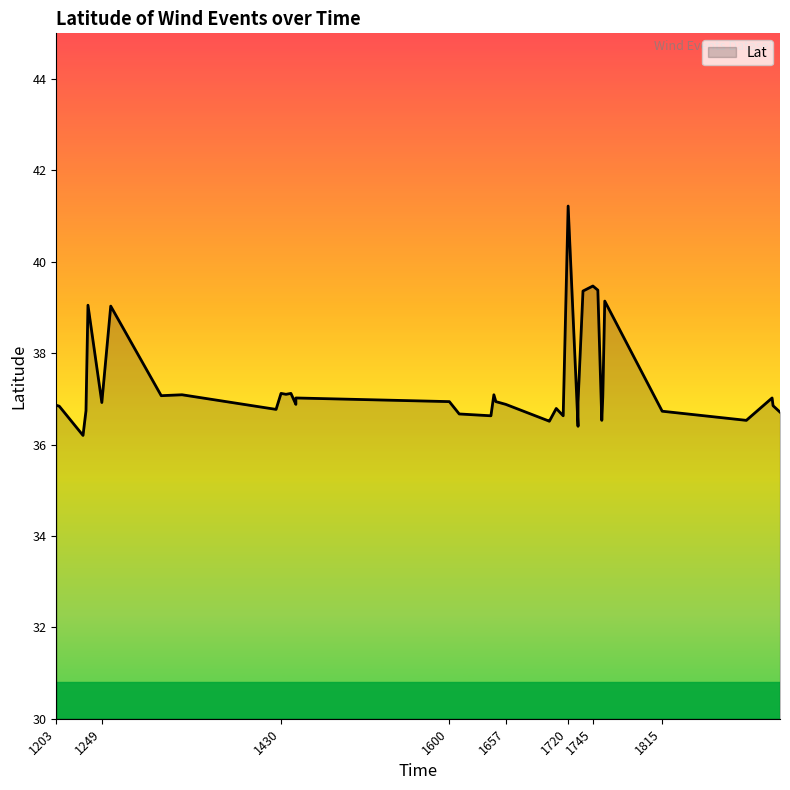

What is the change in value from 1235 to 1927?

-2.2